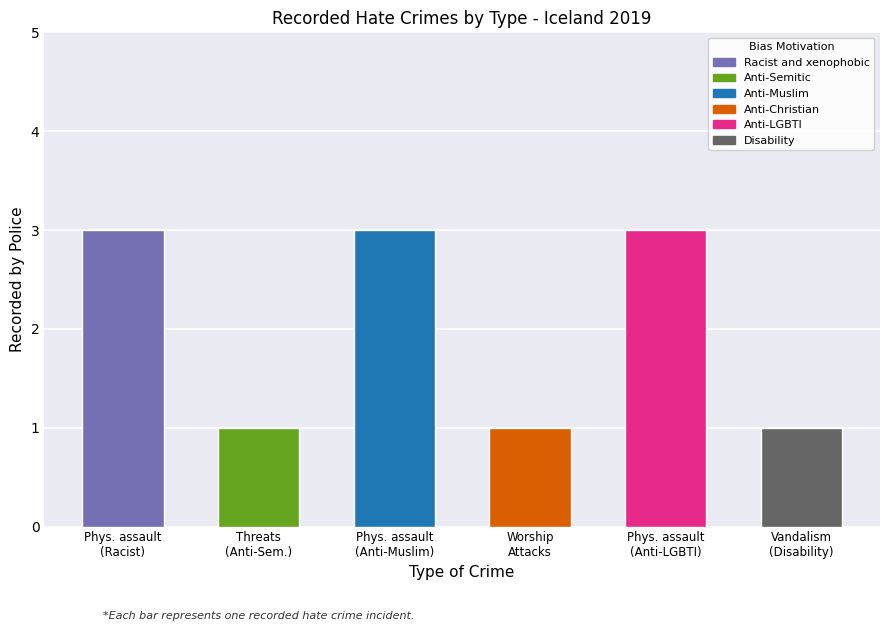

True or false: the data shows 3 at Physical assault
(Anti-LGBTI).

True